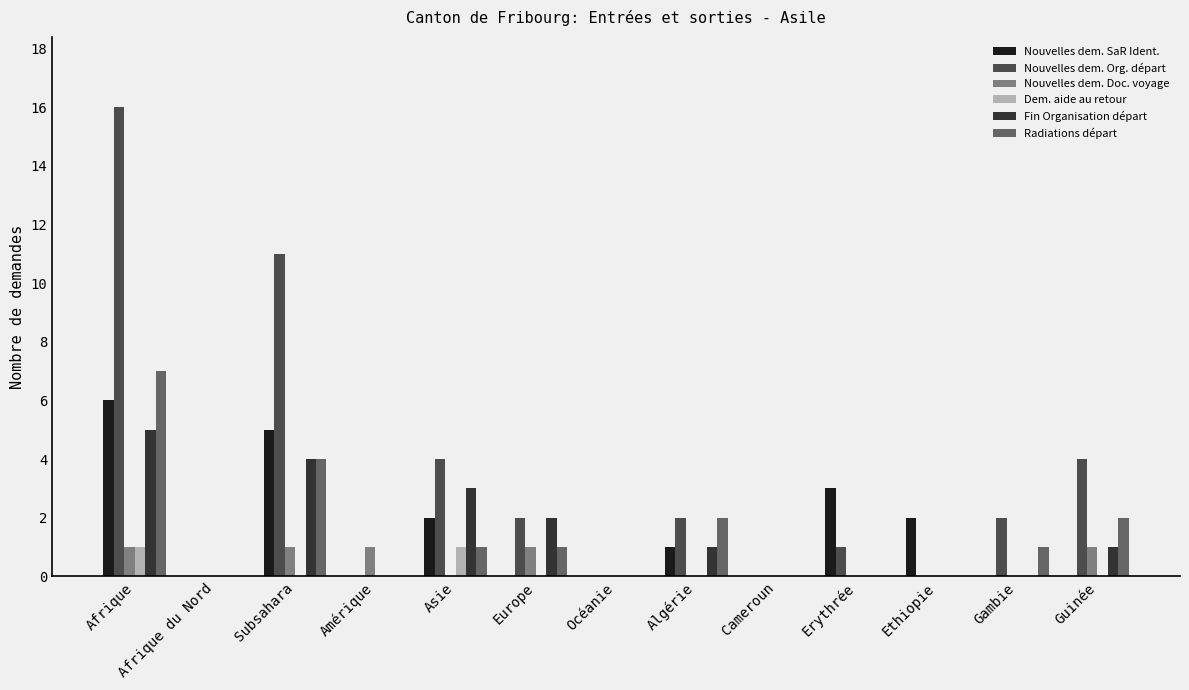

What is the spread (max minus min) of values at Algérie?

2